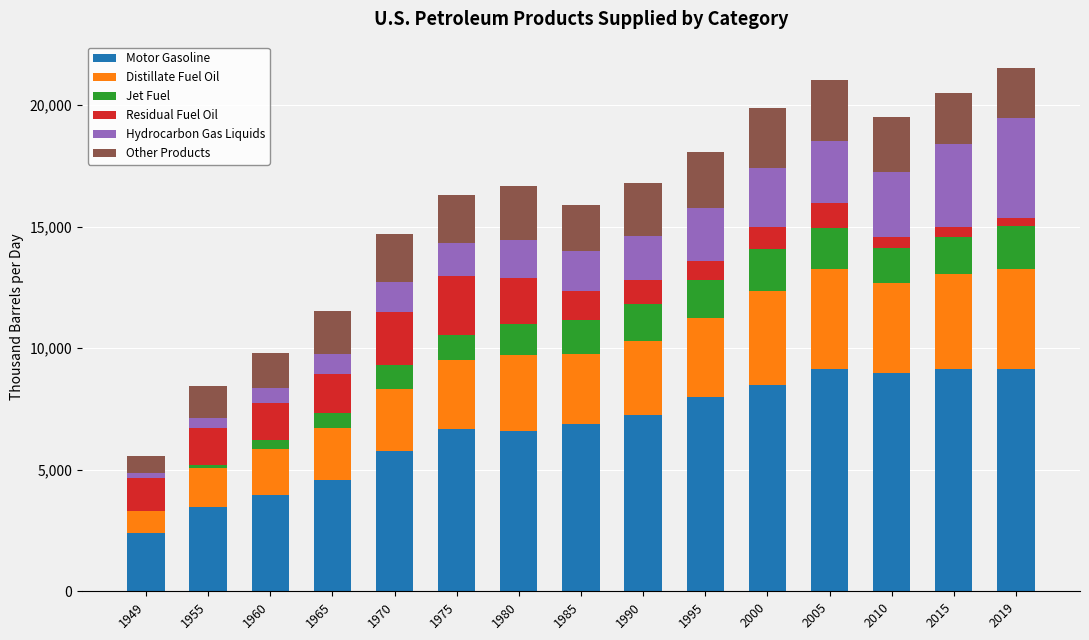

What are all the series names shown in the legend?

Motor Gasoline, Distillate Fuel Oil, Jet Fuel, Residual Fuel Oil, Hydrocarbon Gas Liquids, Other Products